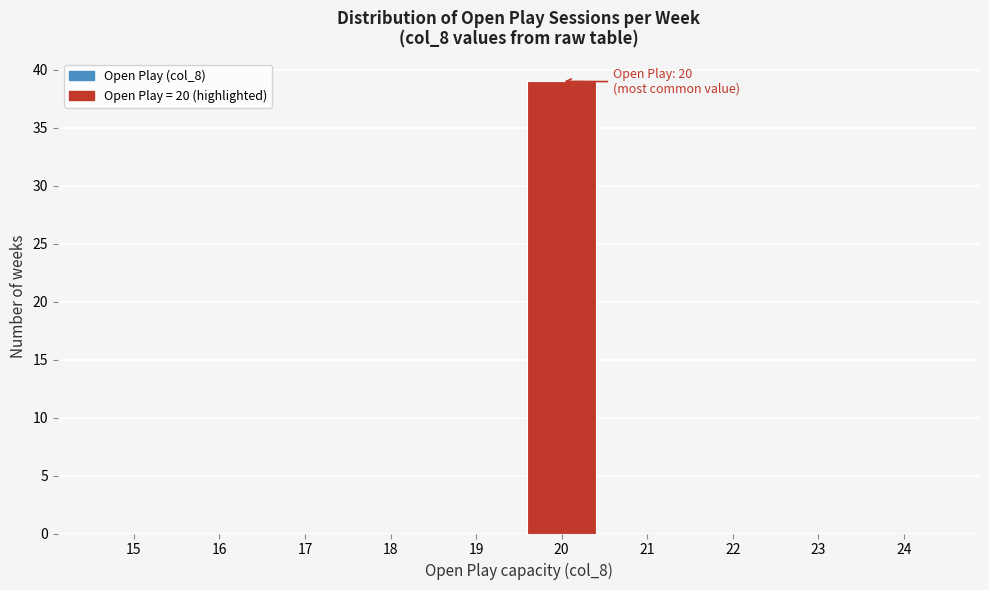

Reading left to right, extract all data points from this chart.

15=0	16=0	17=0	18=0	19=0	20=39	21=0	22=0	23=0	24=0